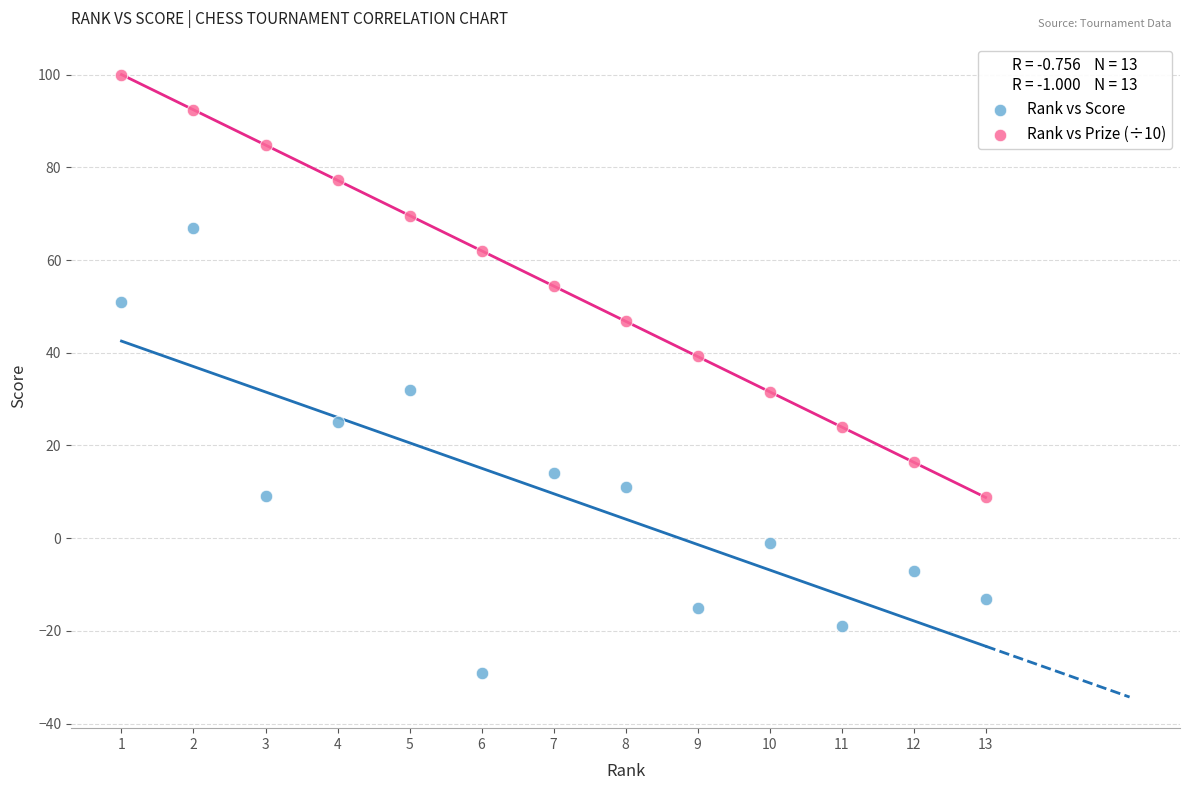

Across all data points, what is the range of Y values (max minus min)?

129.0